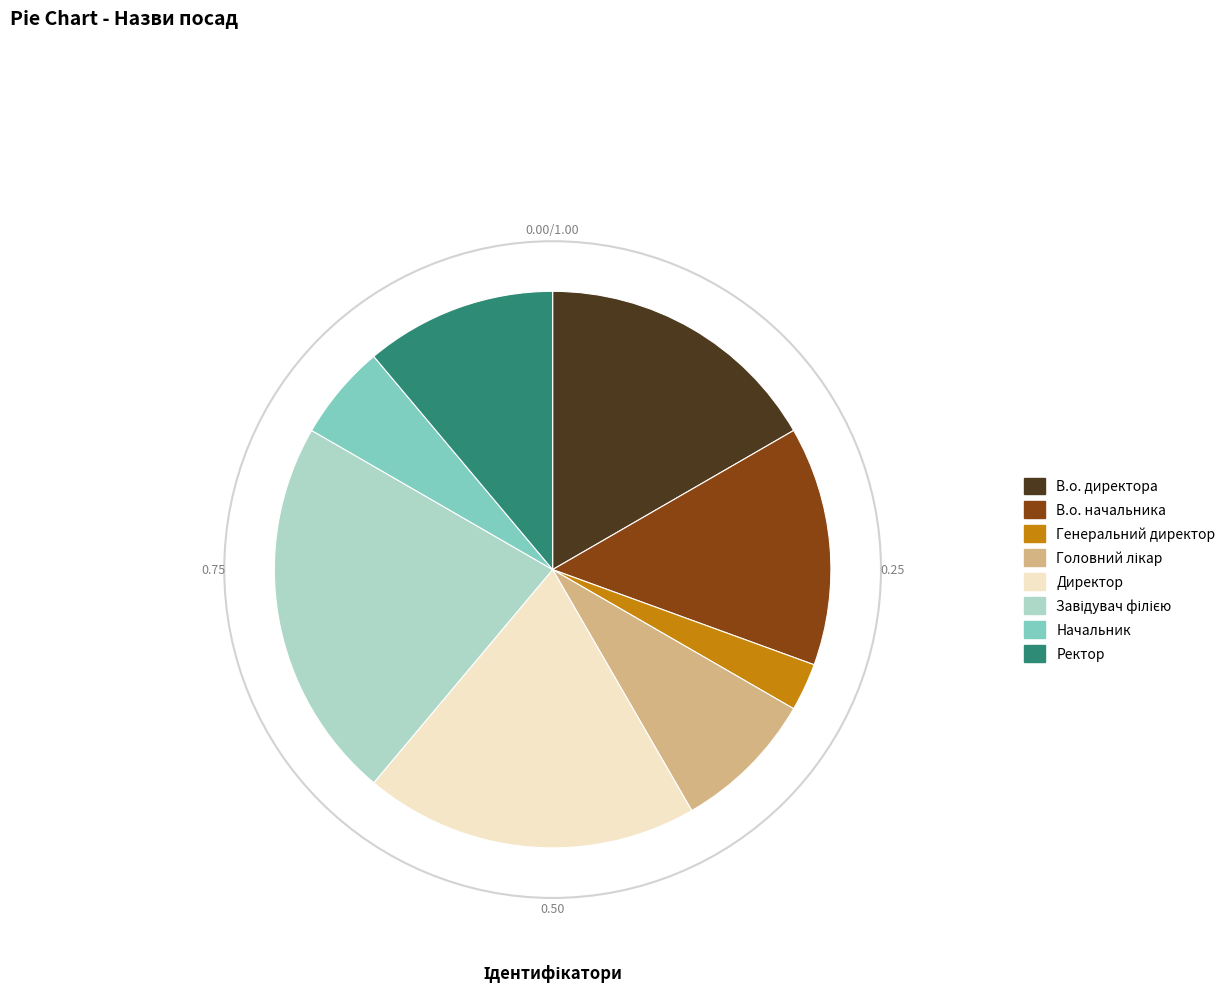

Which has a higher value, Ректор or Директор?

Директор